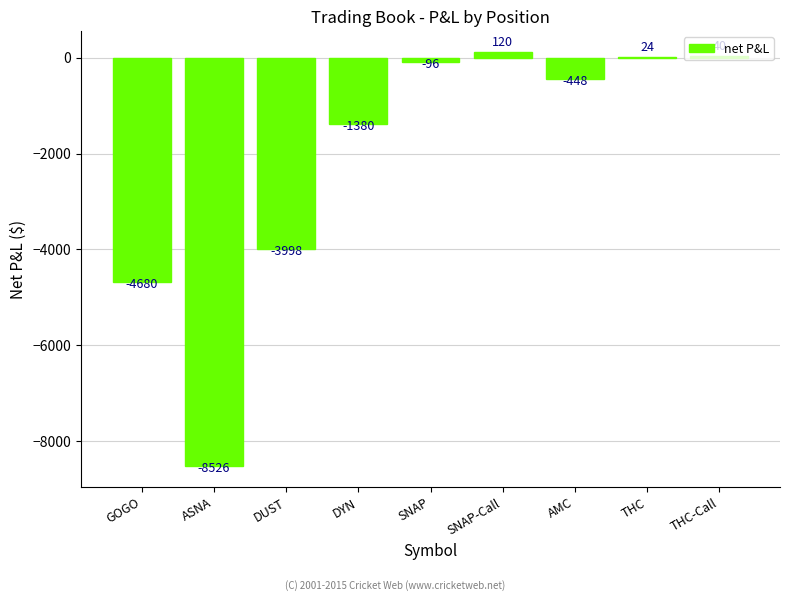

What is the change in value from DUST to SNAP?

+3902